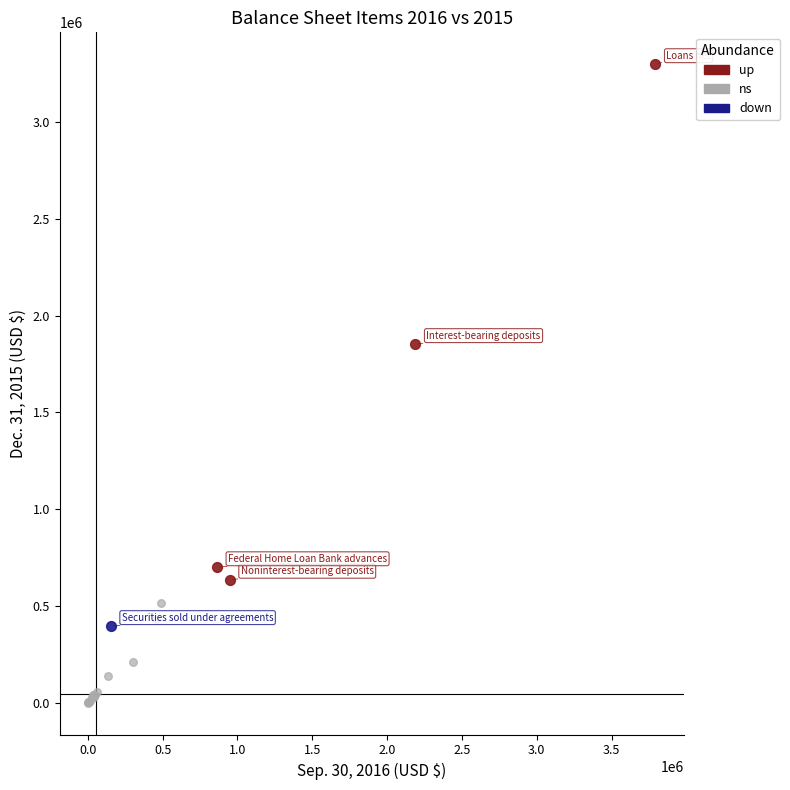

What are all the series names shown in the legend?

up, ns, down